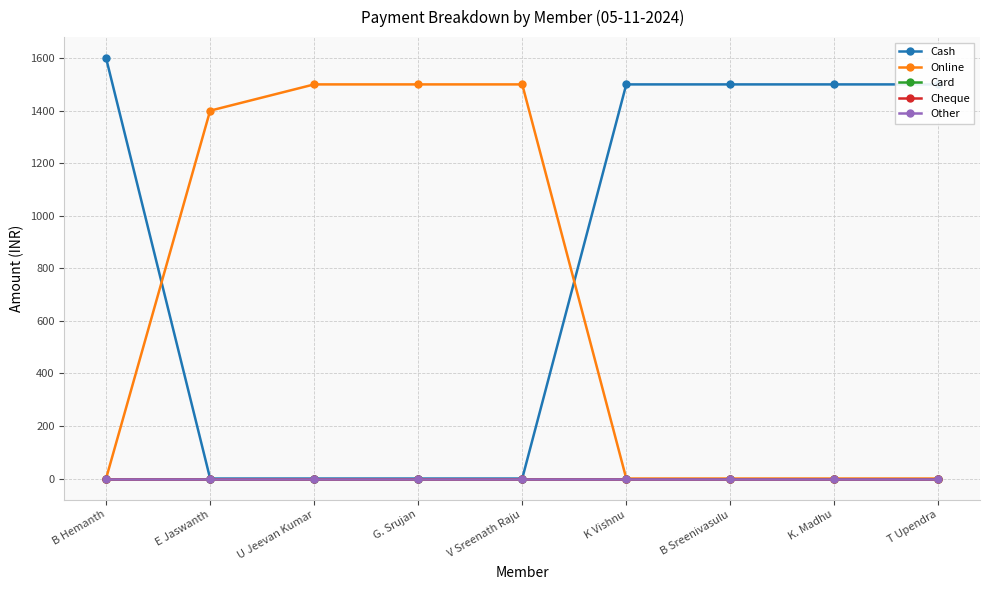

What position from the left is G. Srujan?

4